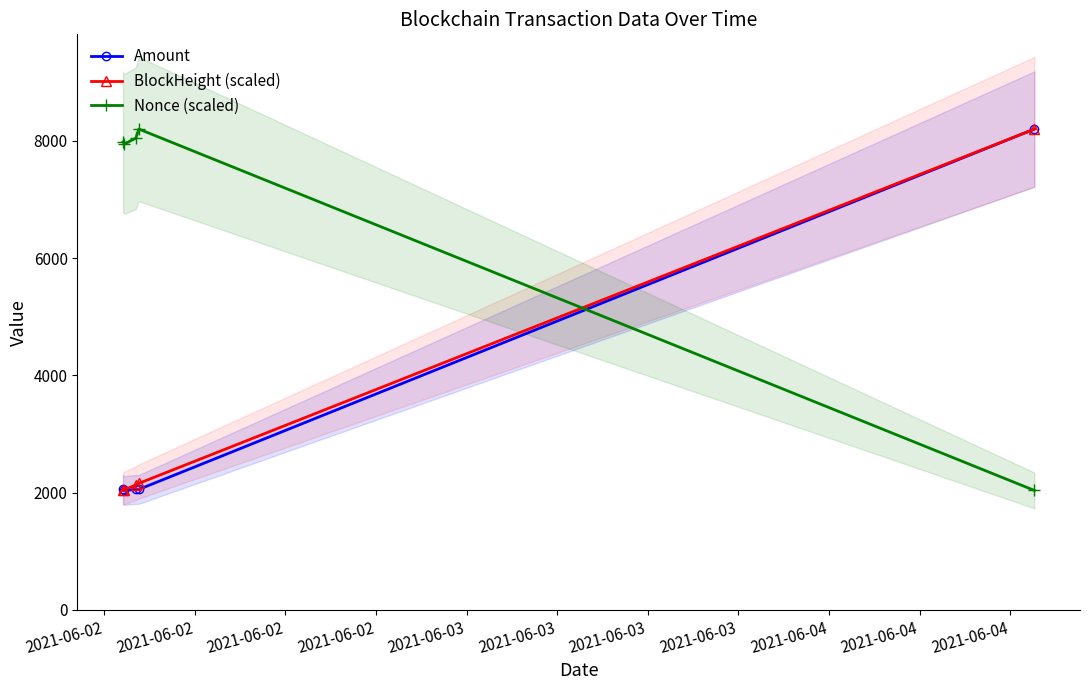

What are all the series names shown in the legend?

Amount, BlockHeight (scaled), Nonce (scaled)